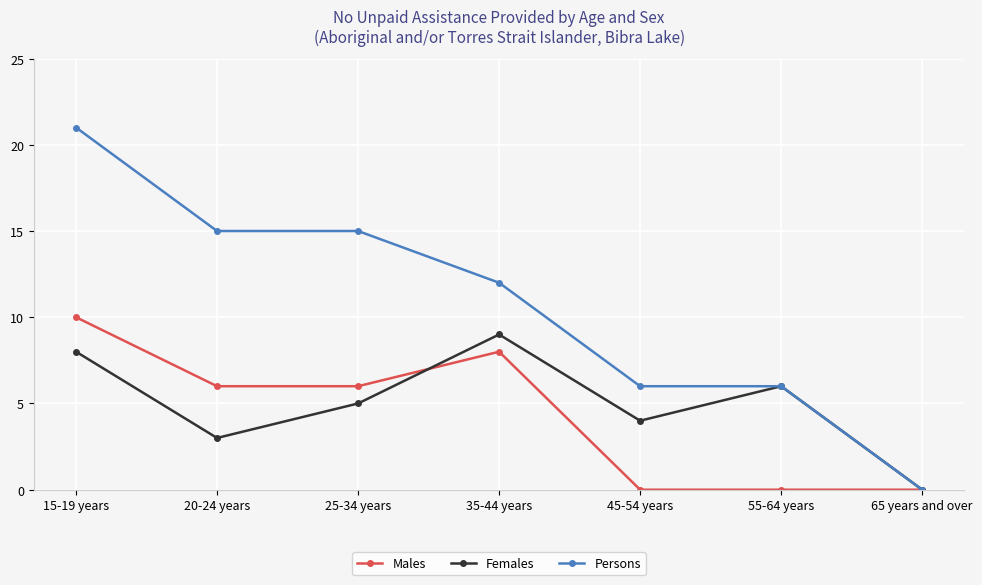

Between 20-24 years and 45-54 years, which series saw the biggest shift?

Persons